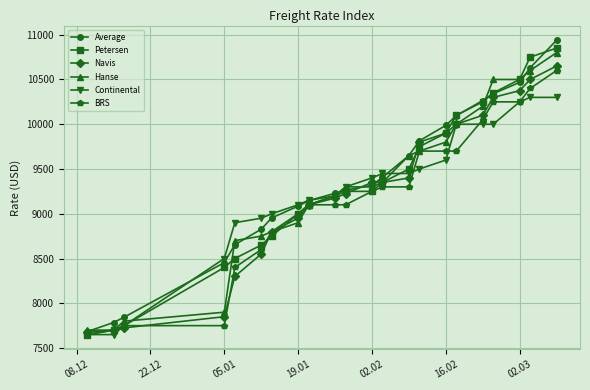

What is the minimum value shown in the chart?

7650